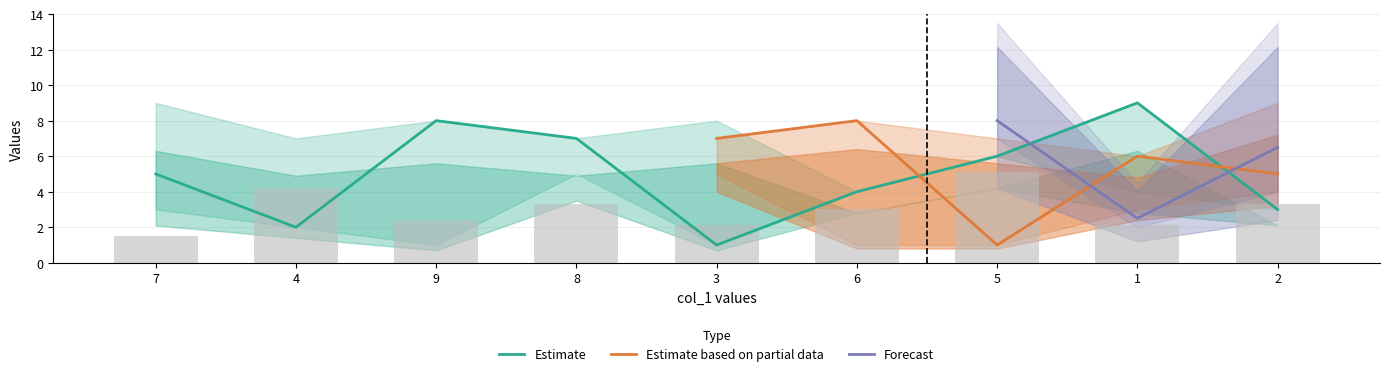

True or false: Estimate has a value of 1 at 3.

True